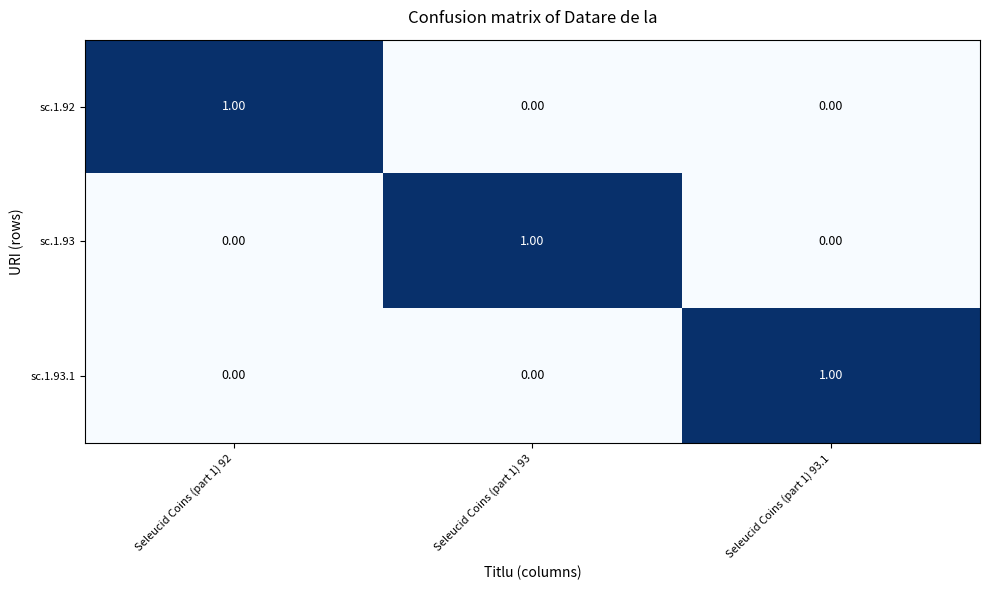

Is the value of sc.1.92 at Seleucid Coins (part 1) 93.1 greater than the value of sc.1.93 at Seleucid Coins (part 1) 93?

No